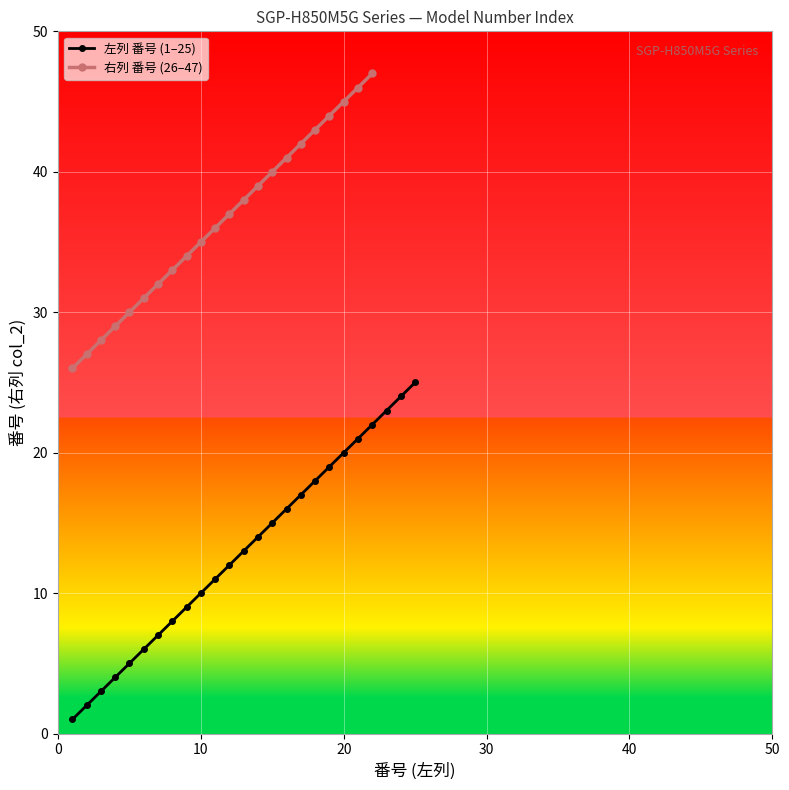

Is it true that the value at 43 is 6?

False